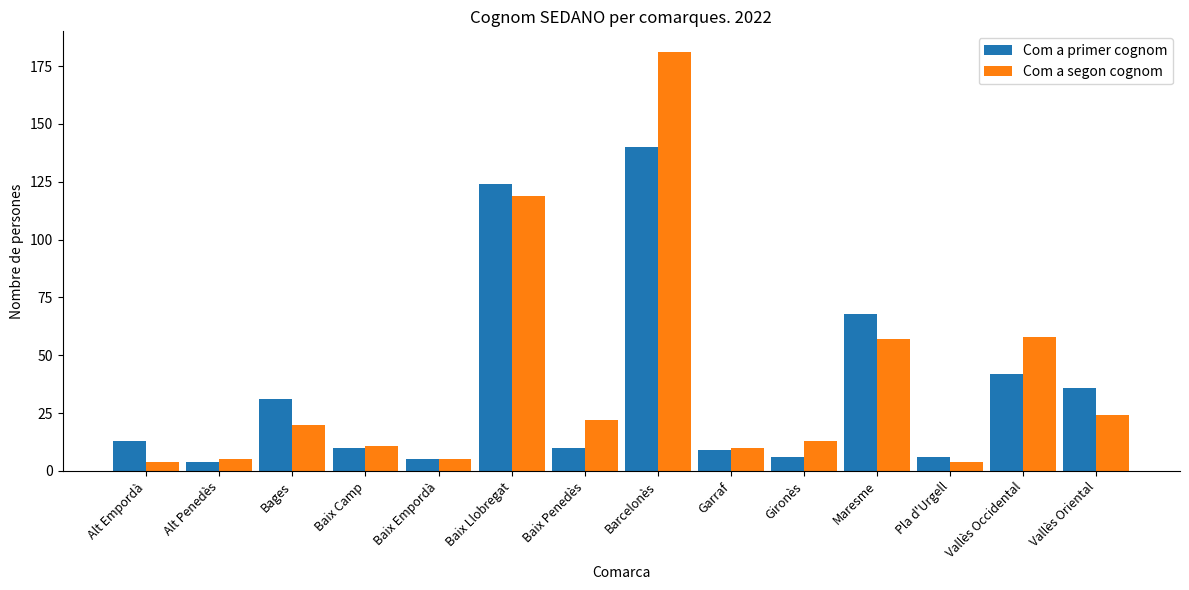

The Com a segon cognom series shows 4 at Pla d'Urgell. True or false?

True